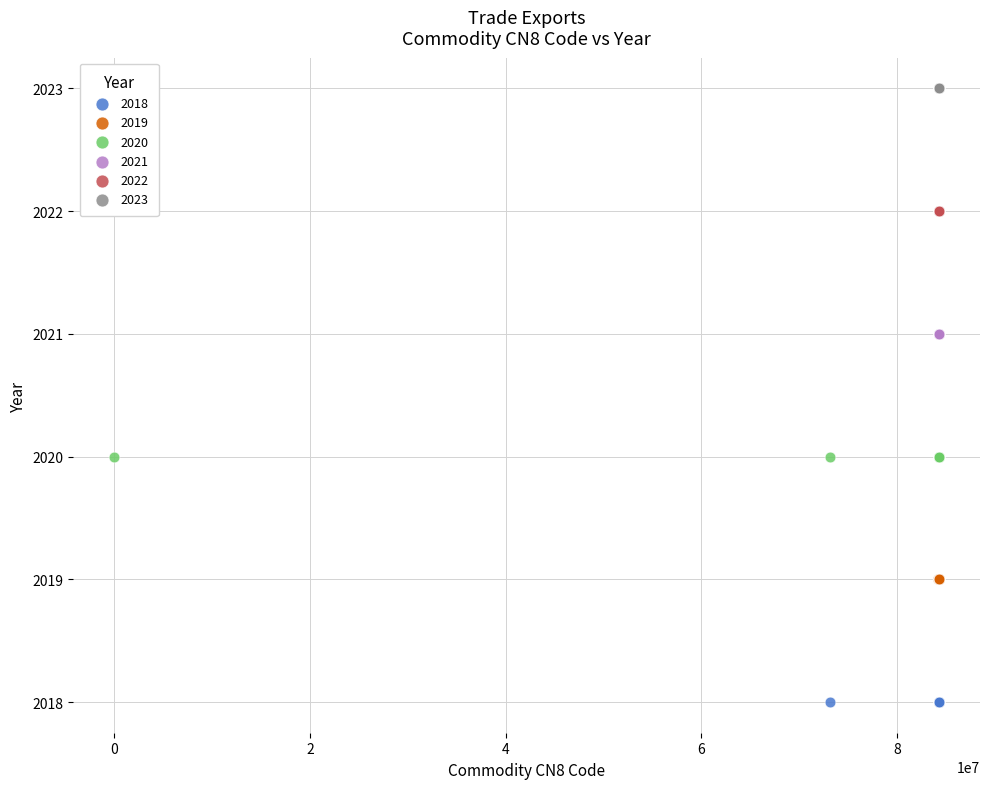

Which series reaches the minimum Y coordinate?

2018